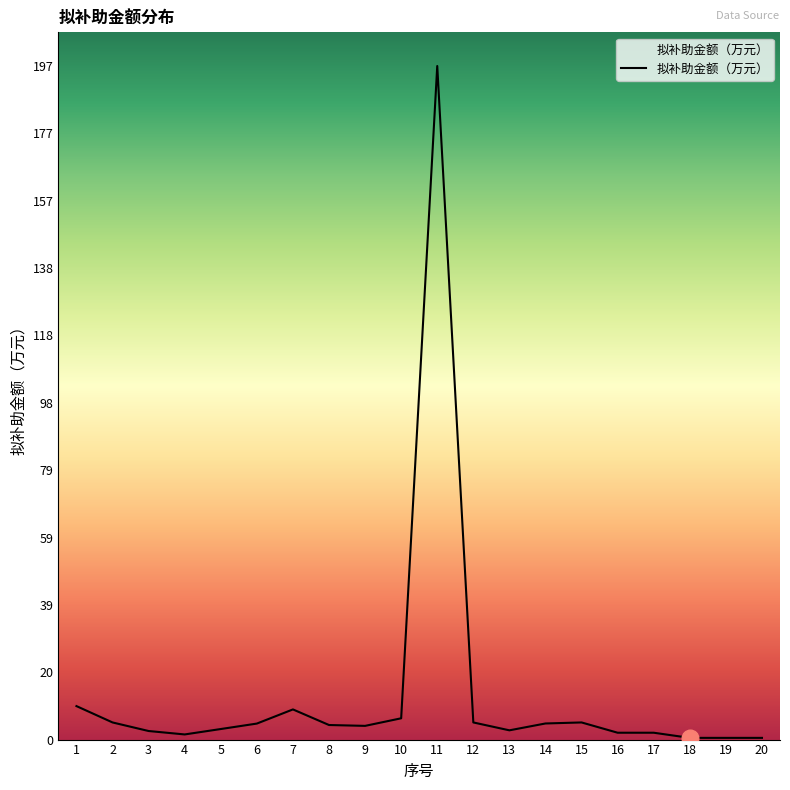

What is the change in value from 3 to 11?

+194.0